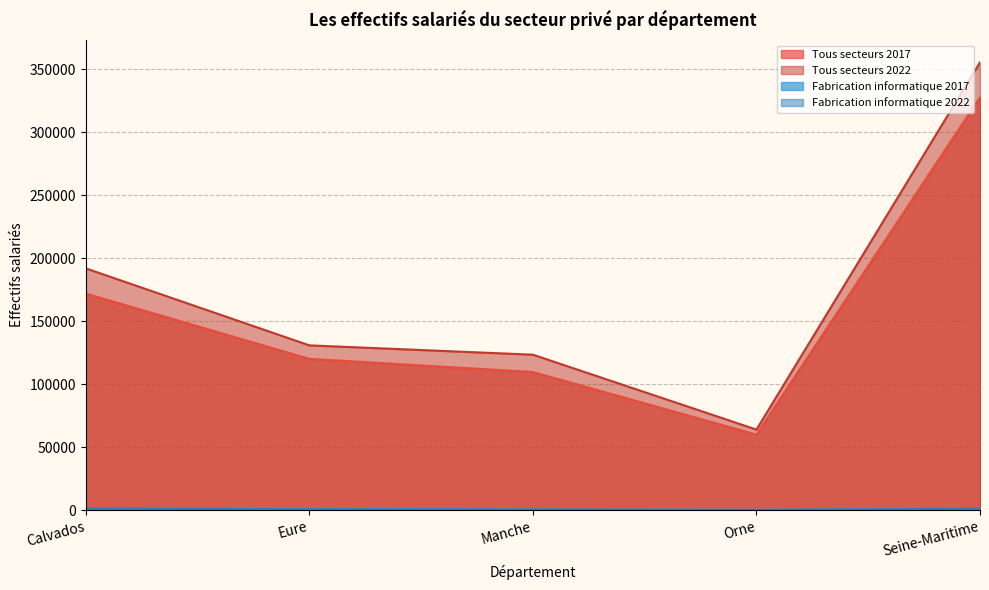

True or false: Fabrication informatique 2022 and Fabrication informatique 2017 intersect in this chart.

True